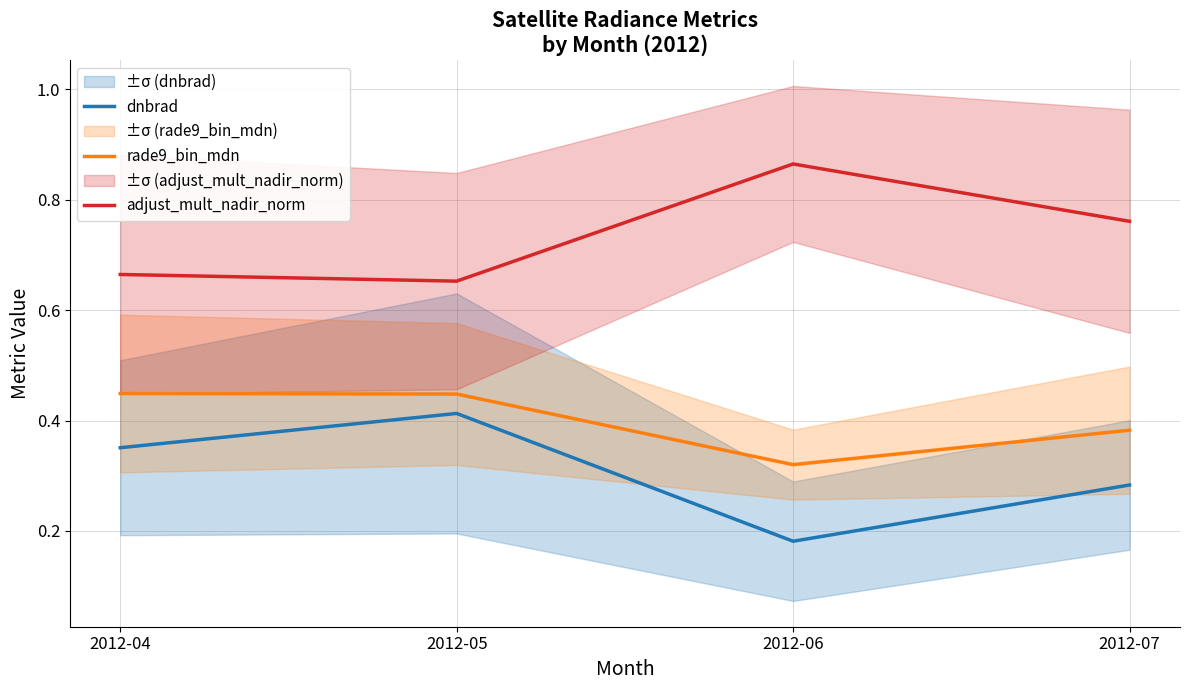

Read the dnbrad value at 2012-07.

0.3